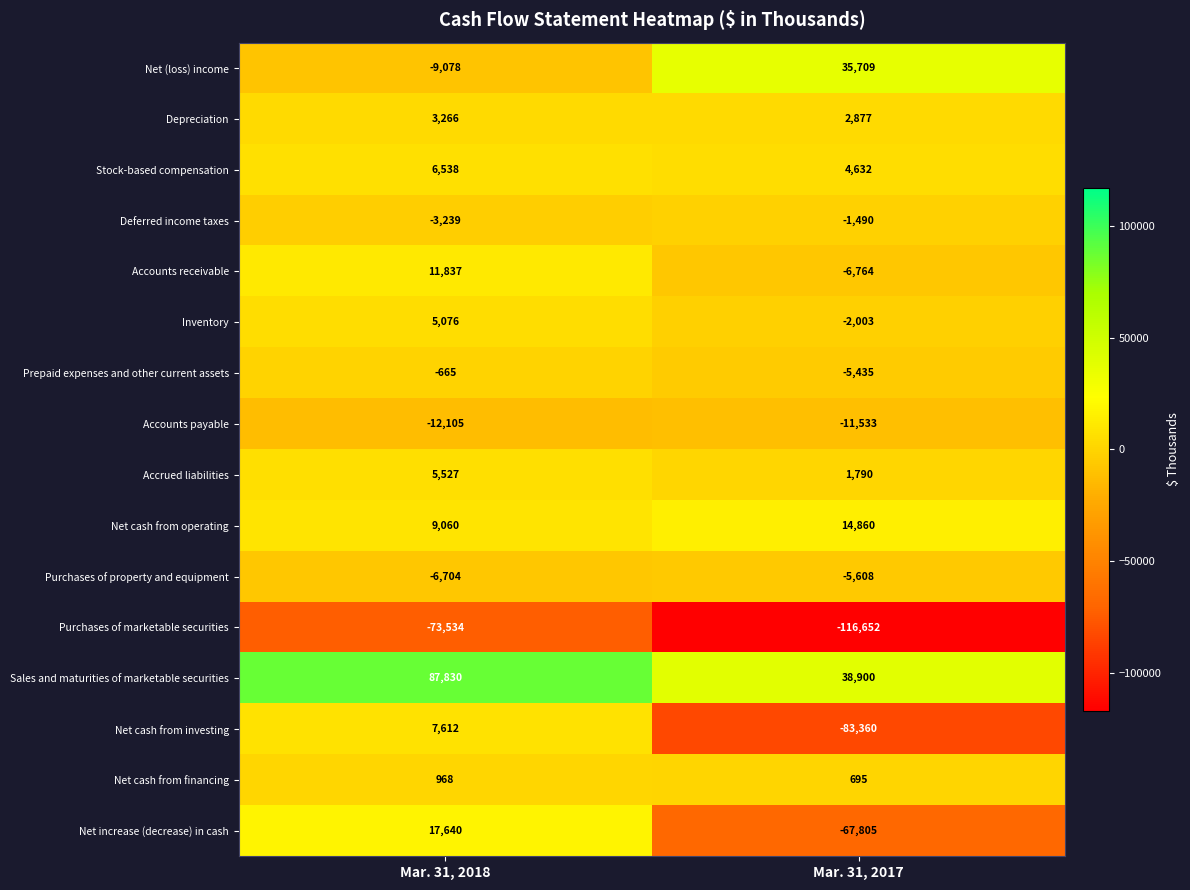

The Accounts payable series shows -12105 at Mar. 31, 2018. True or false?

True